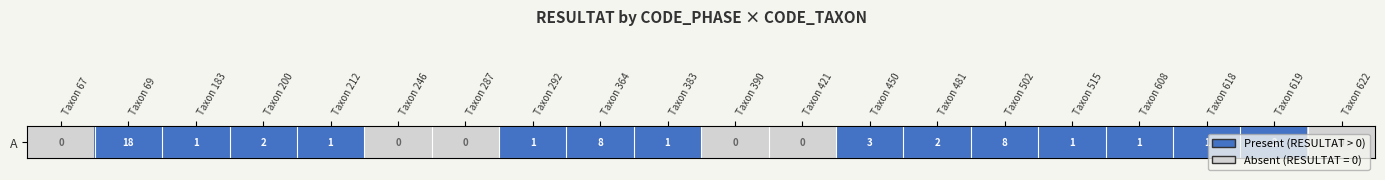

Is it true that the value at Taxon 450 is 1?

False